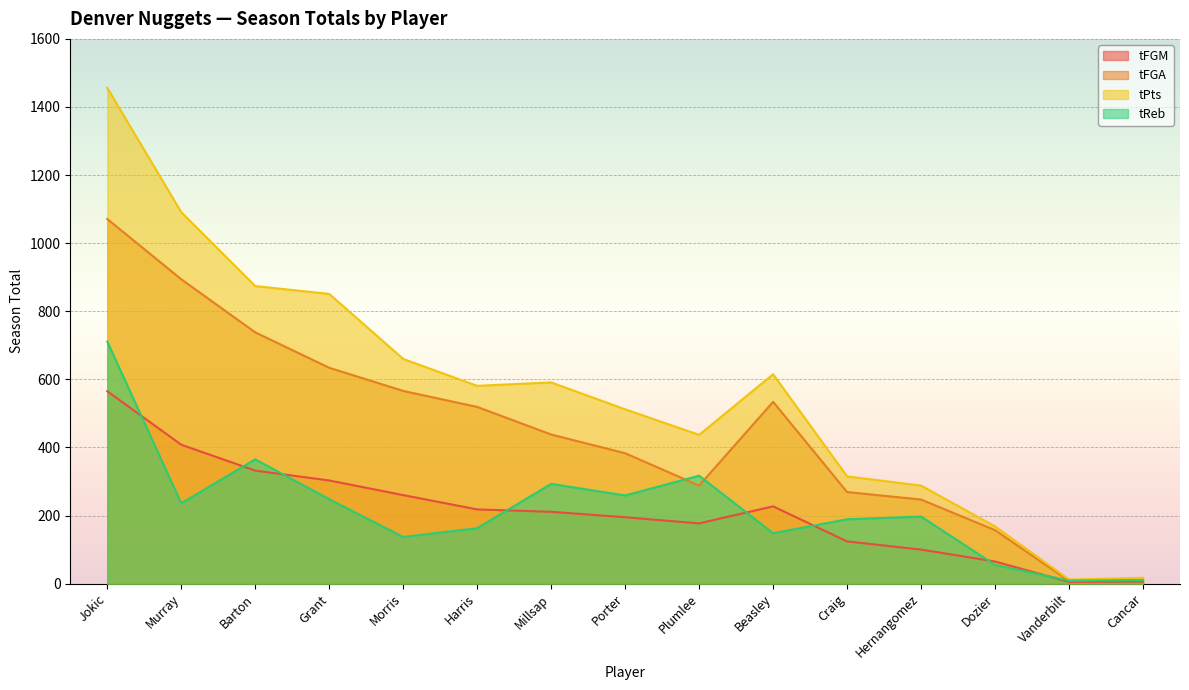

Which series has the largest total across all categories?

tPts